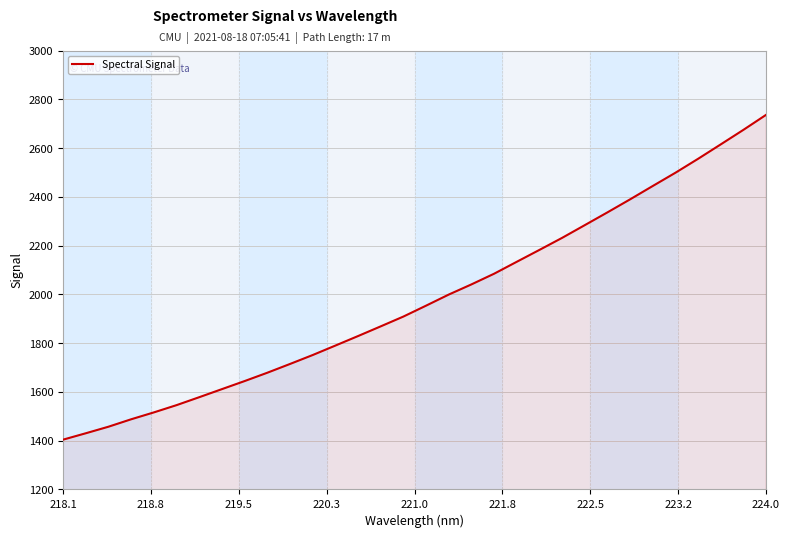

What is the greatest value displayed?

2735.9